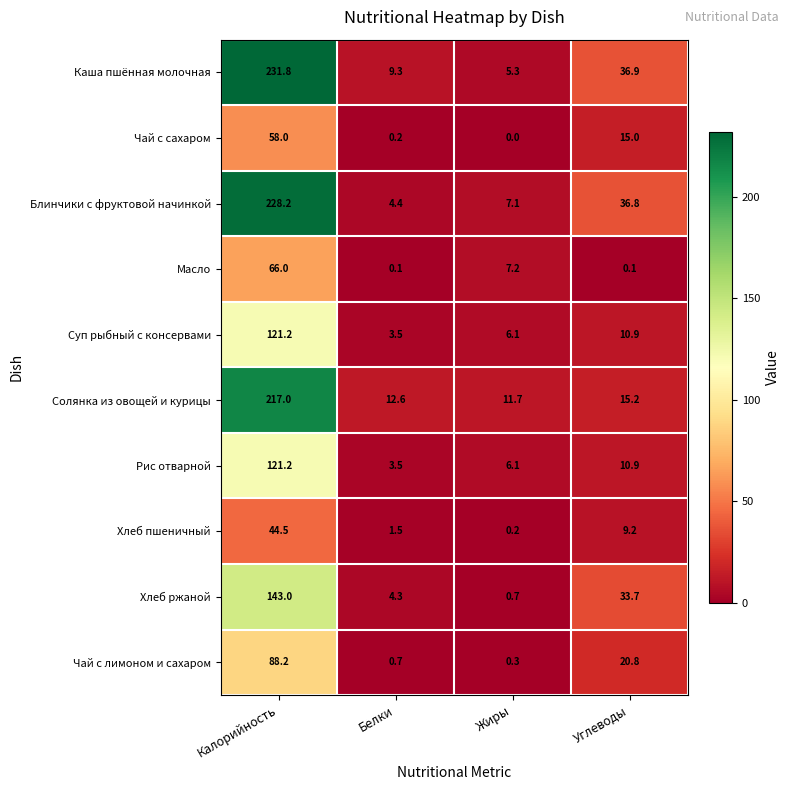

What is the spread (max minus min) of values at Калорийность?

187.3